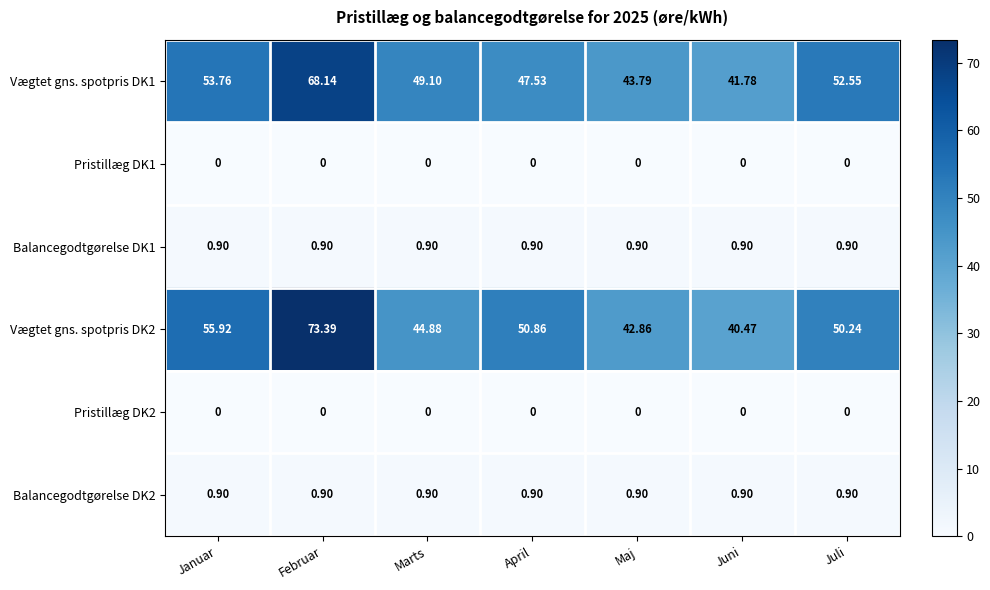

Which label corresponds to the largest value in the chart?

Februar